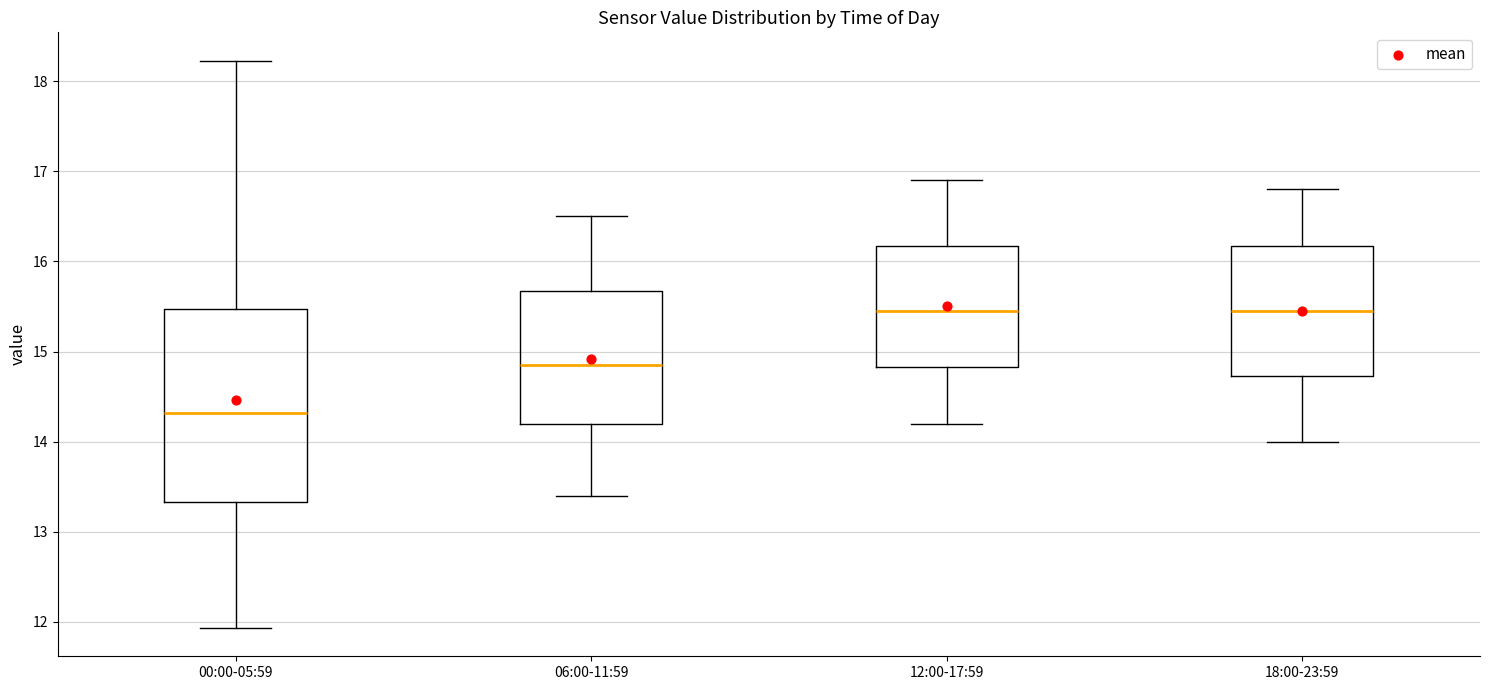

Reading left to right, transcribe this box plot: for each box, give where its median line is, the range the box spans, and where its two whiskers end, as read against the y-axis. The values are not printed on the chart, so give them approximately, as read against the axis.

00:00-05:59: median 14.3, box 13.3 to 15.5, whiskers 11.9 to 18.2
06:00-11:59: median 14.9, box 14.2 to 15.7, whiskers 13.4 to 16.5
12:00-17:59: median 15.5, box 14.8 to 16.2, whiskers 14.2 to 16.9
18:00-23:59: median 15.5, box 14.7 to 16.2, whiskers 14.0 to 16.8